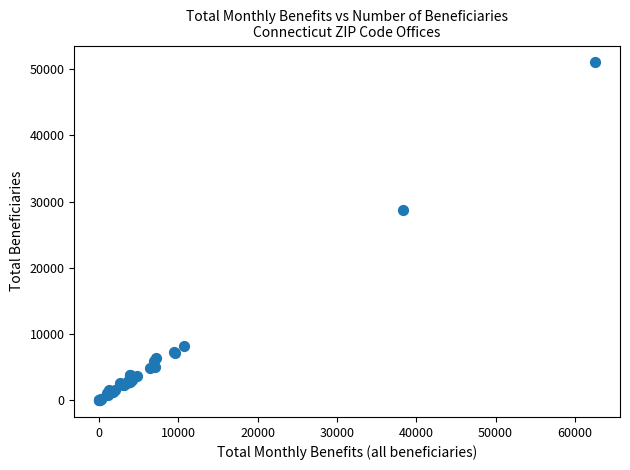

What Y value in the scatter plot is closest to 25532?

28790